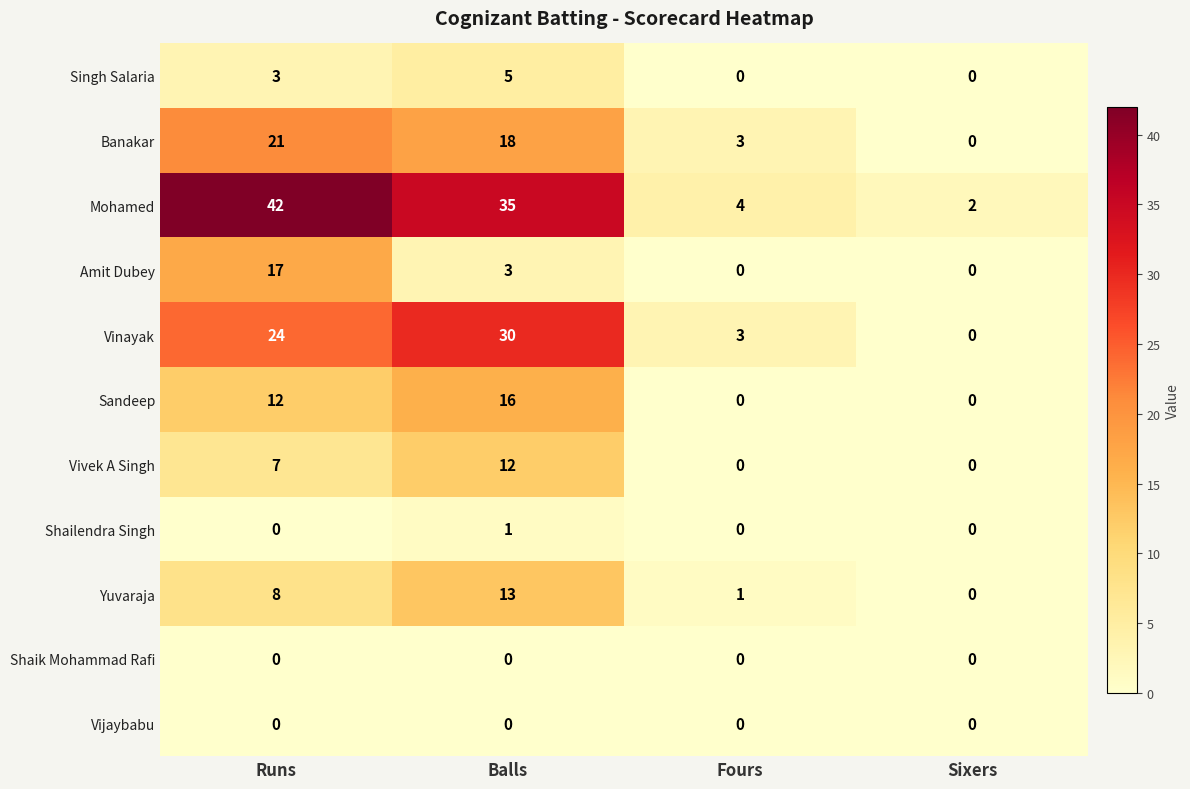

The value of Vinayak at Runs is 13. True or false?

False